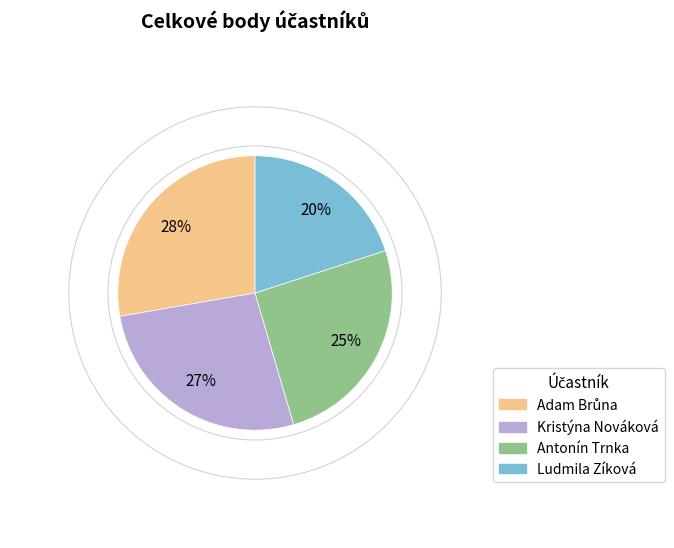

Do Ludmila Zíková and Kristýna Nováková together represent more than half of the pie?

No